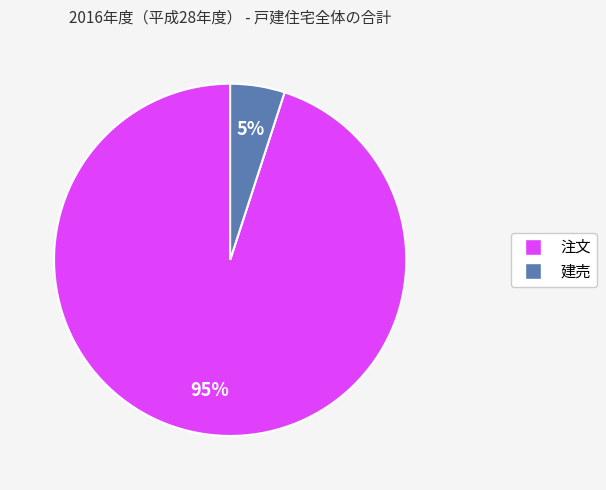

Does any single category account for the majority?

Yes